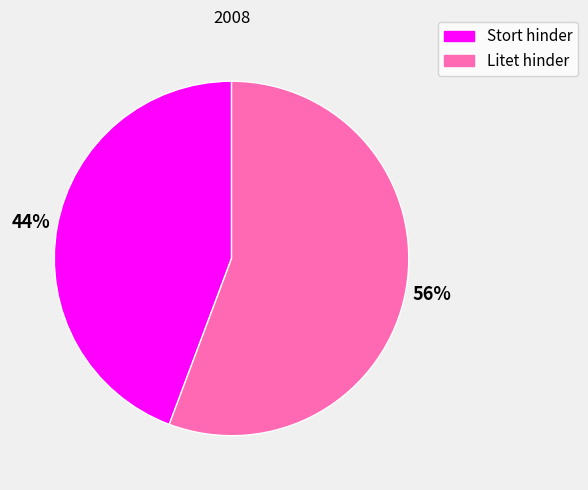

Which slice represents more than half of the pie?

Litet hinder